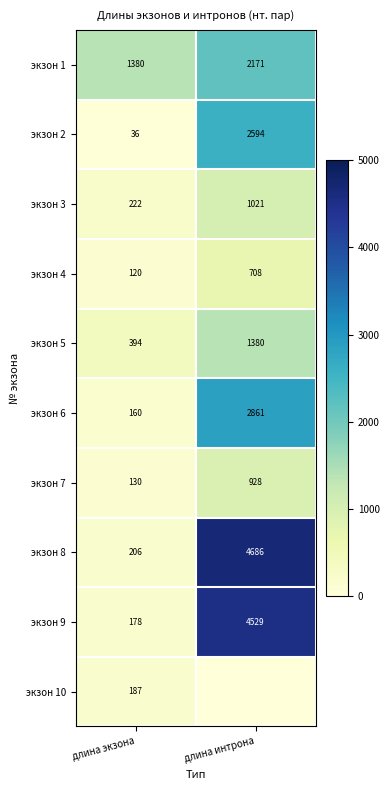

True or false: экзон 10 has a value of 244 at длина экзона.

False